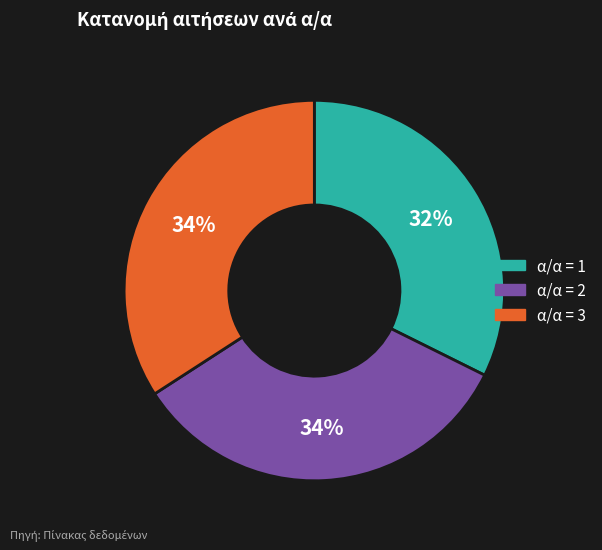

Is there a majority slice in this chart?

No